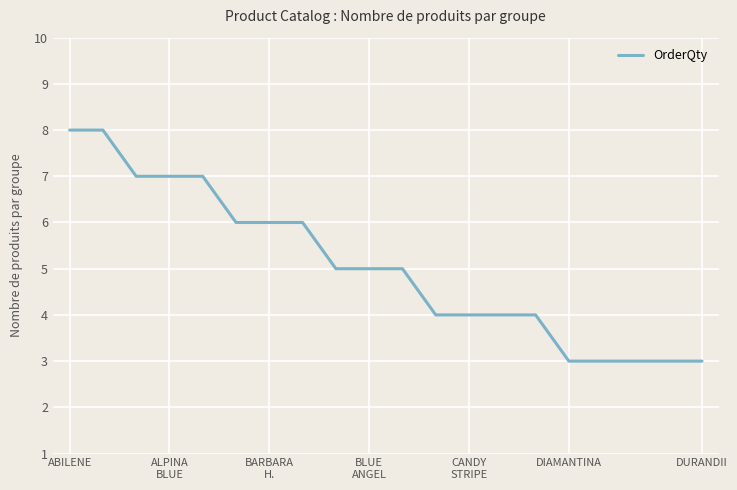

How many values are between 4 and 7?

13